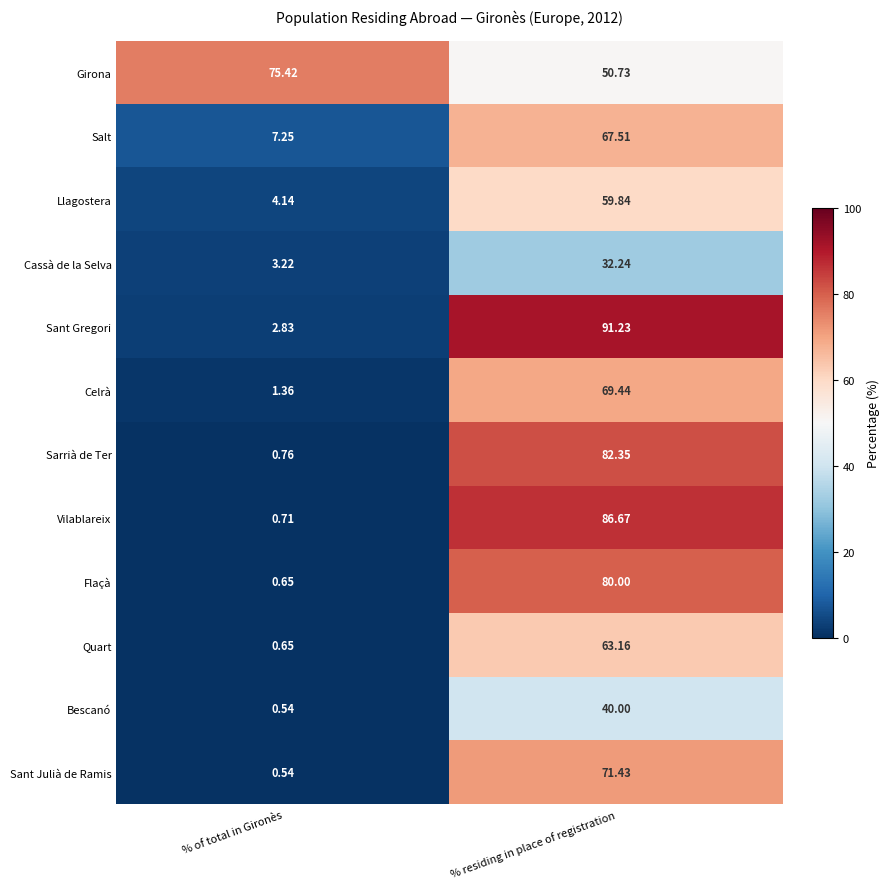

What is the difference between the highest and lowest values at % of total in Gironès?

74.9